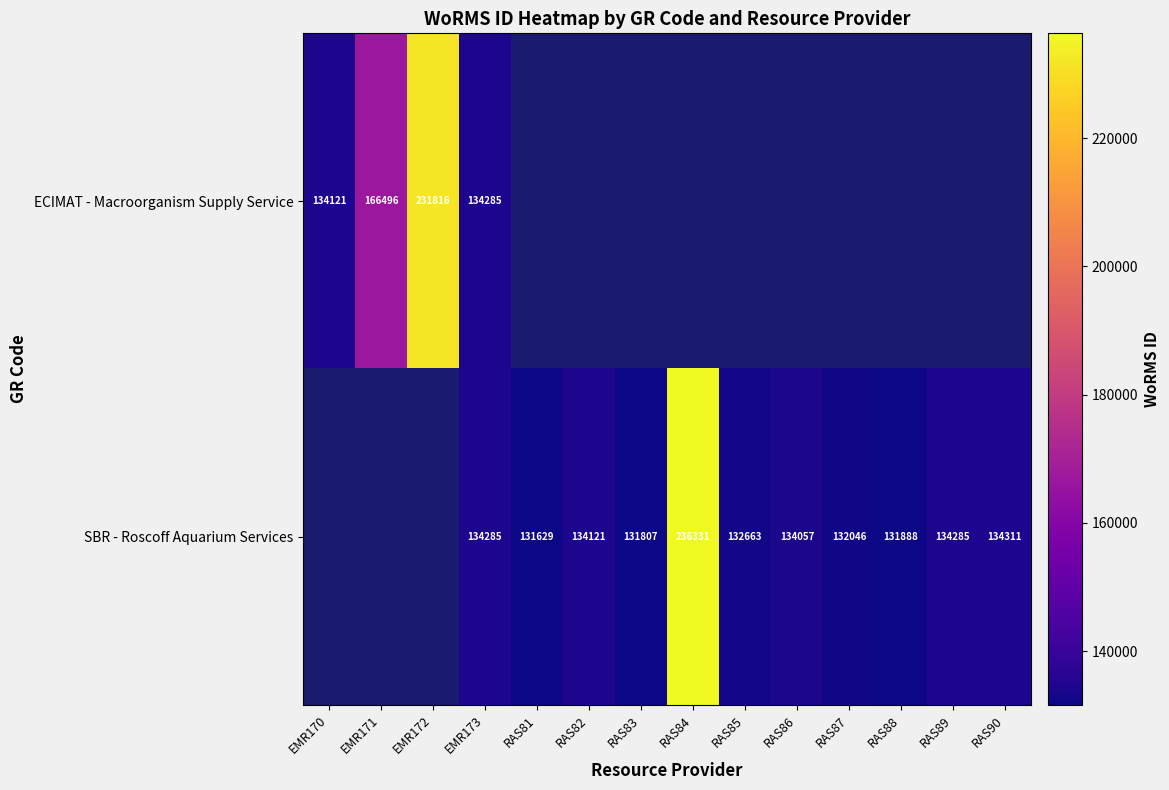

The value of SBR - Roscoff Aquarium Services at RAS87 is 36752. True or false?

False